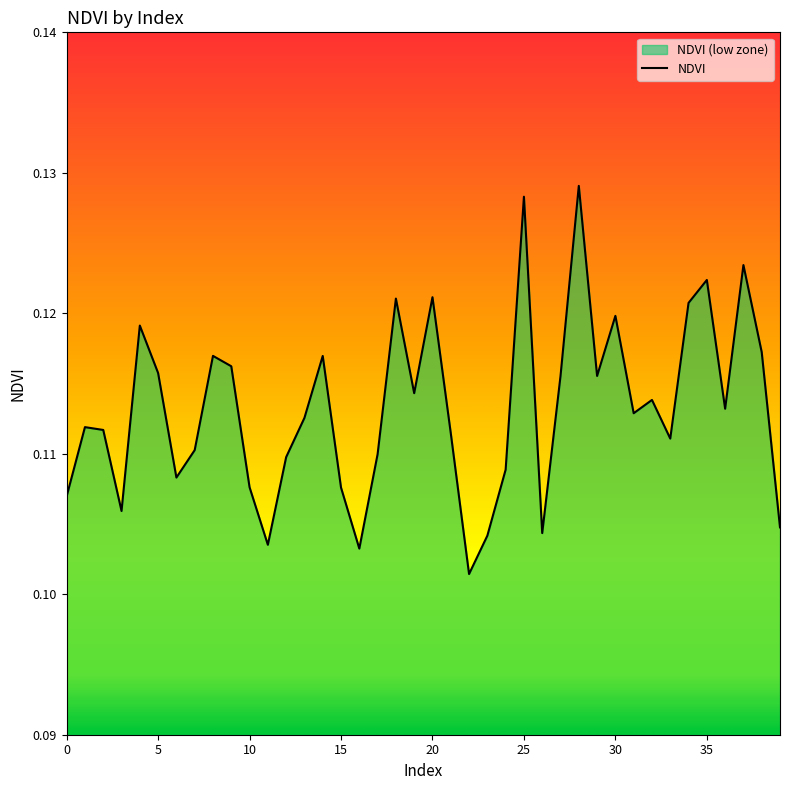

At which category does the chart reach its peak across all series?

28